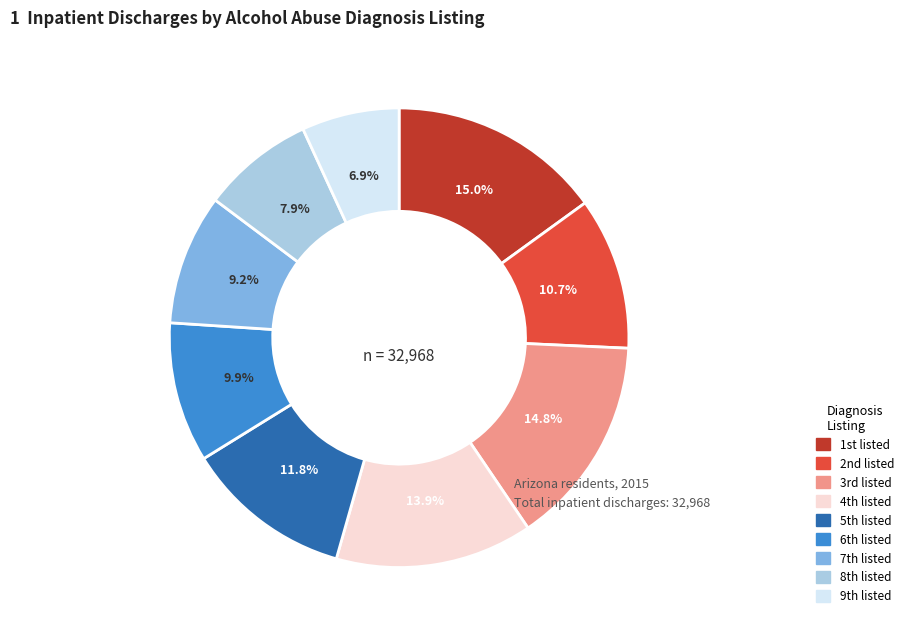

Does any single category account for the majority?

No